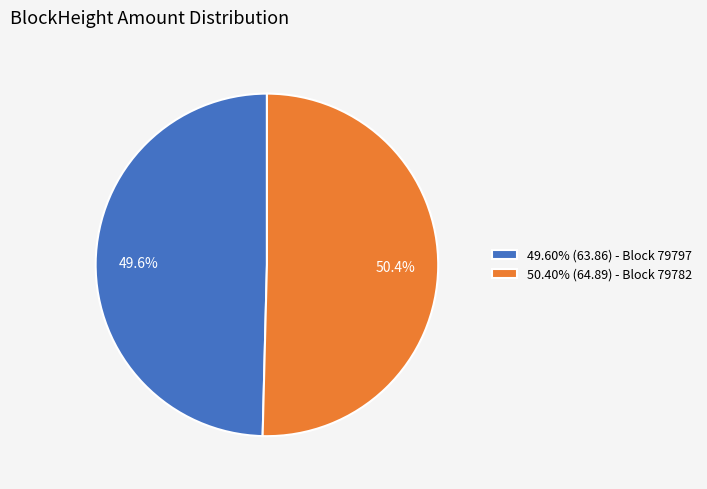

What is the ratio of the value at 50.40% (64.89) - Block 79782 to the value at 49.60% (63.86) - Block 79797?

1.0